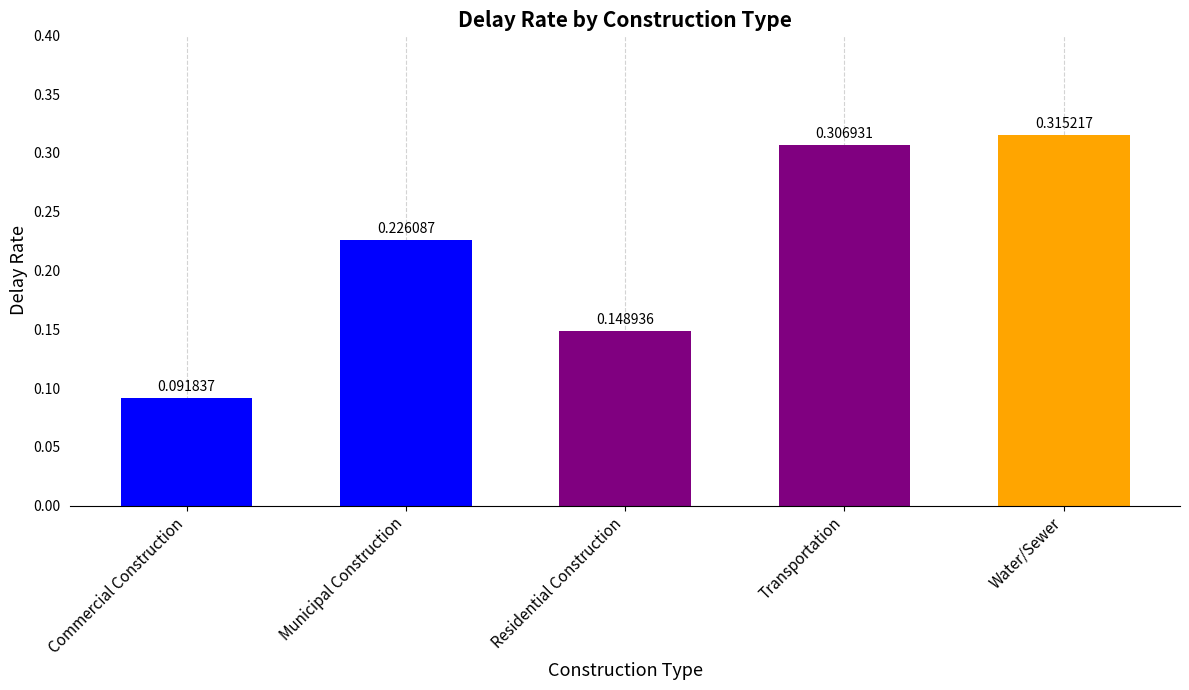

Which has a higher value, Residential Construction or Municipal Construction?

Municipal Construction